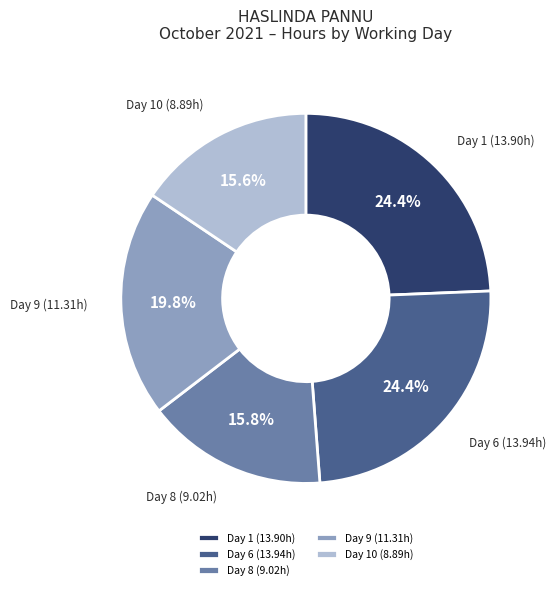

Between Day 9 (11.31h) and Day 8 (9.02h), which is larger?

Day 9 (11.31h)